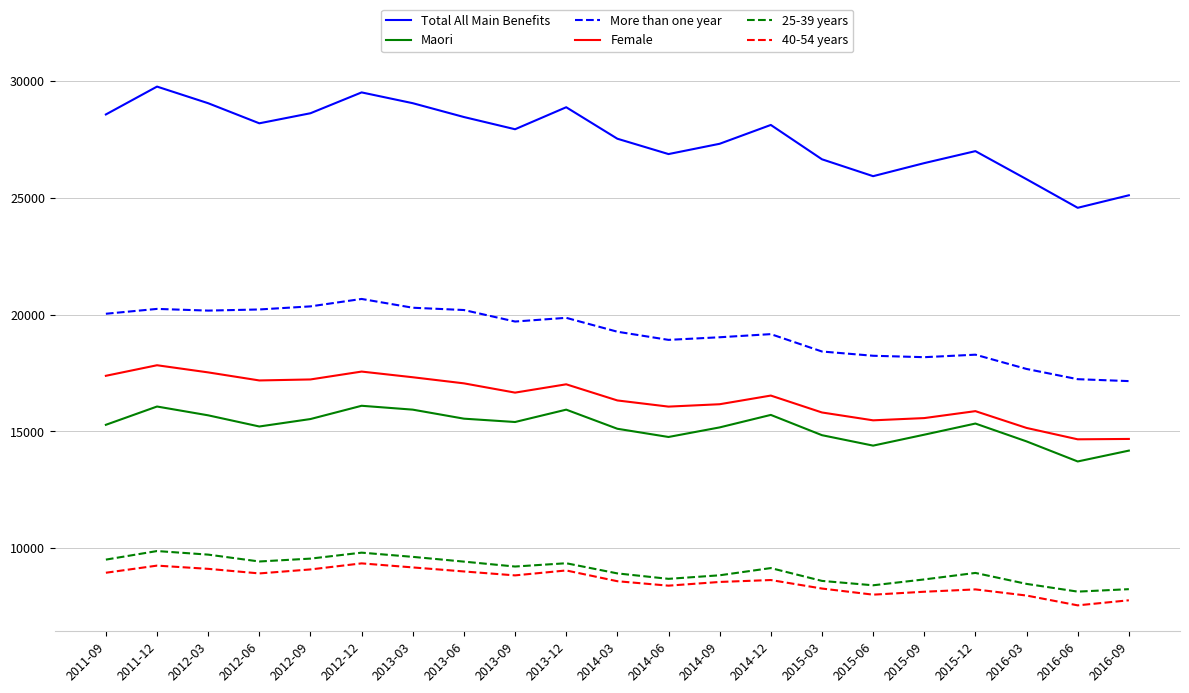

What are all the series names shown in the legend?

Total All Main Benefits, Maori, More than one year, Female, 25-39 years, 40-54 years